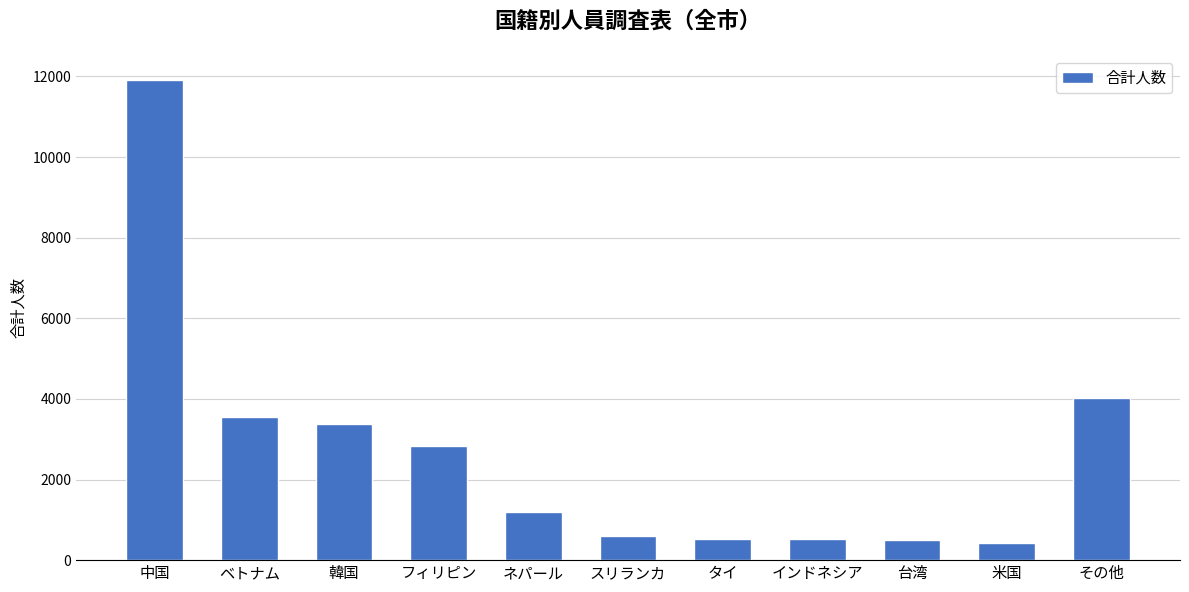

What is the change in value from ベトナム to 台湾?

-3052